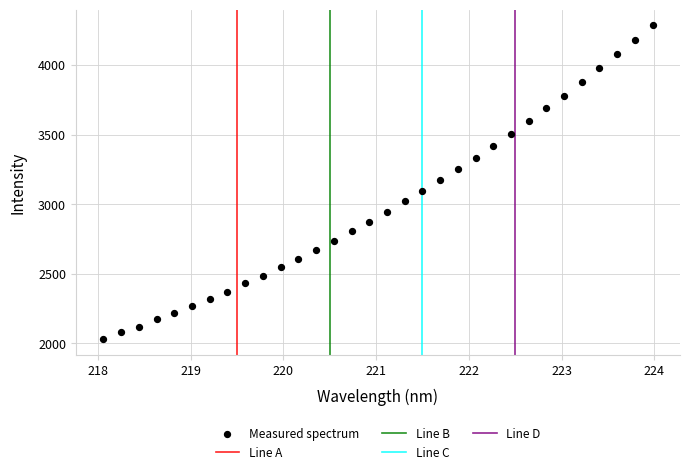

What is the range of X values (max minus min)?

5.9